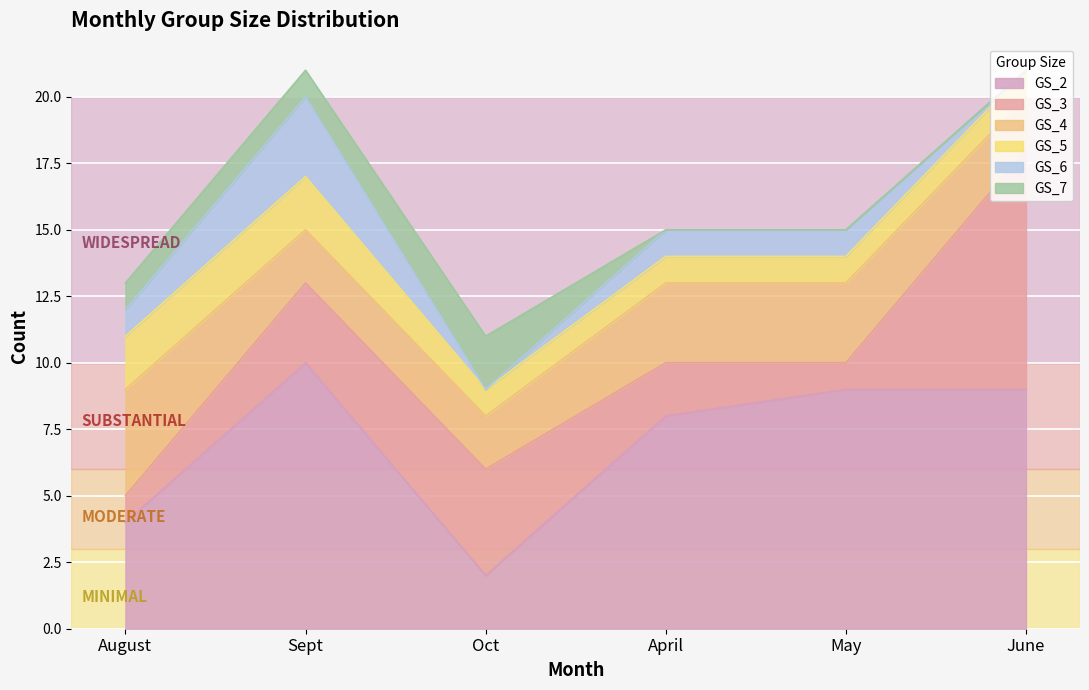

What value does the GS_7 series have at August?

1